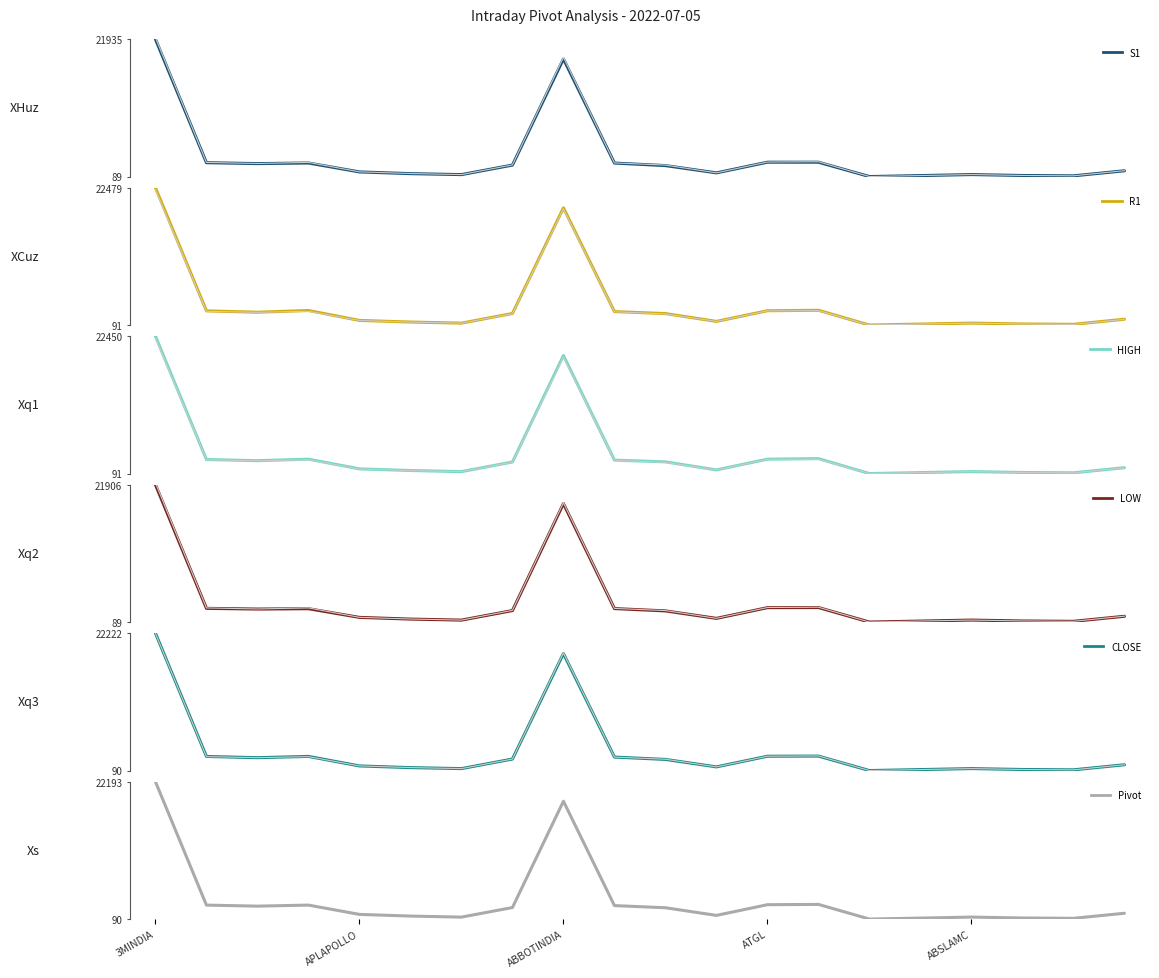

What is the label of the 3rd point from the right?

ADVENZYMES